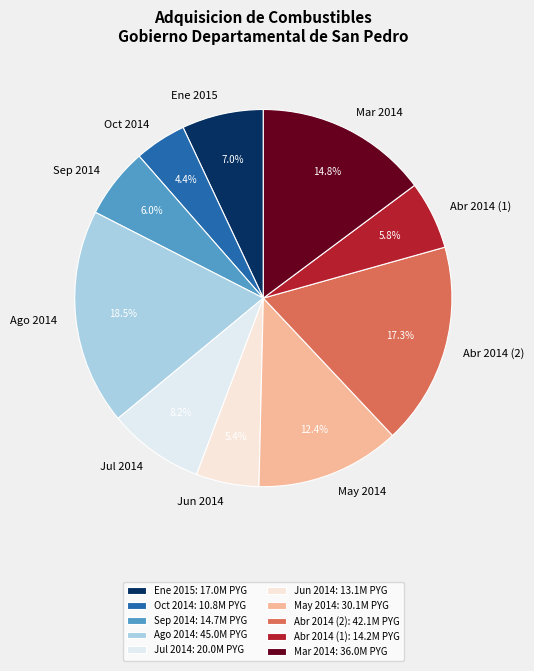

Combined, do Abr 2014 (1) and Oct 2014 account for over 50%?

No